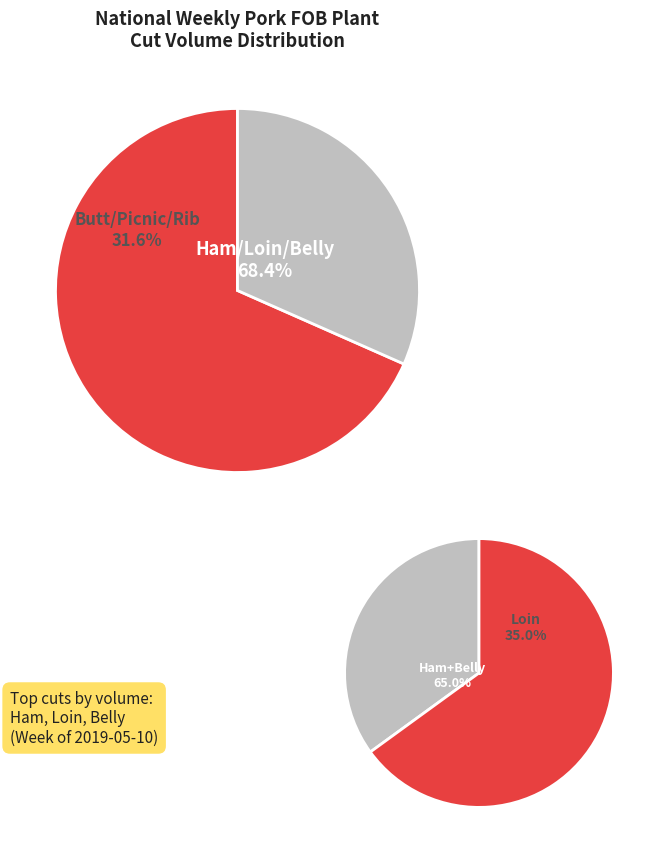

To the nearest percent, what is the difference between the Loin and Belly slice percentages?

11%